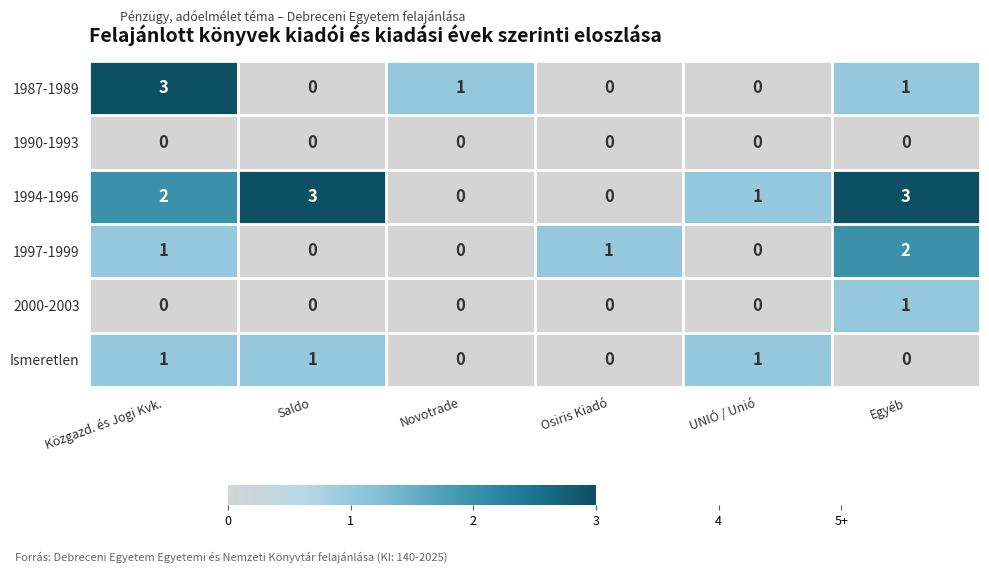

The 1990-1993 series shows 0 at Egyéb. True or false?

True